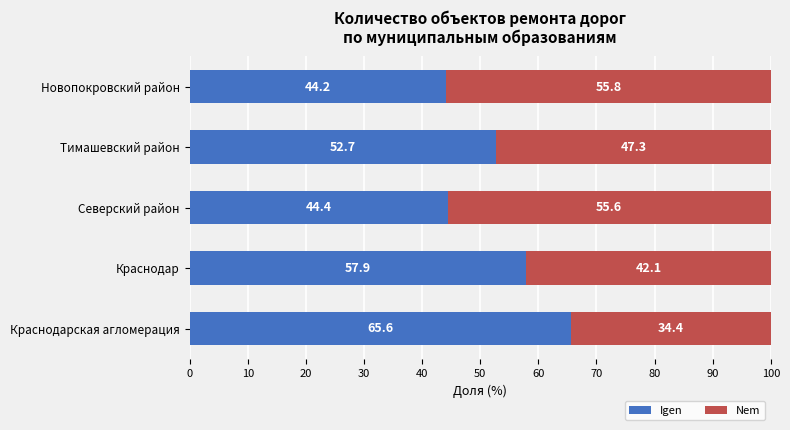

Is it true that Igen equals 57.9 at Краснодар?

True